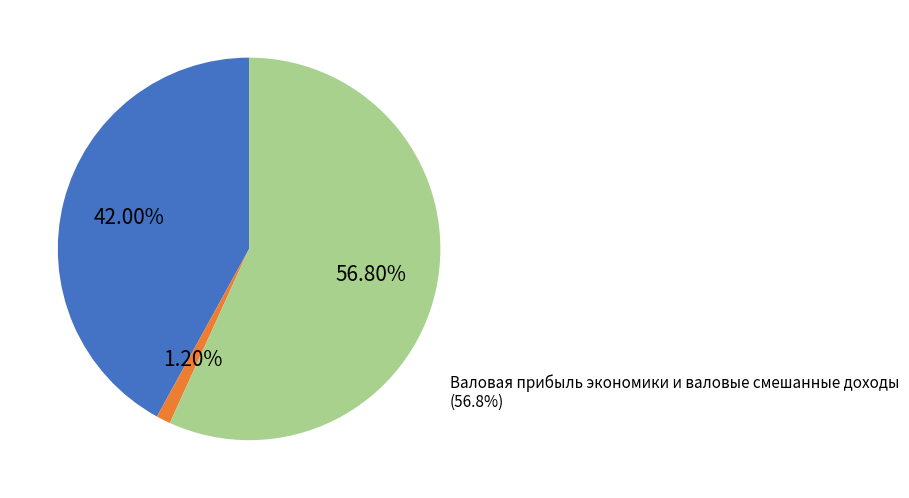

Is it true that Валовая прибыль экономики и валовые смешанные доходы is 57% of the pie?

True